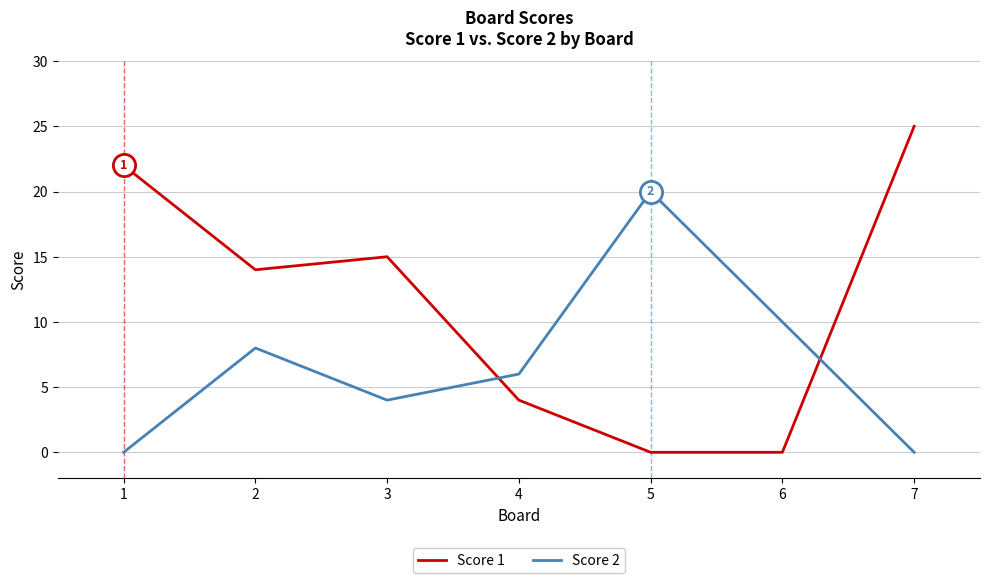

What is the difference between the highest and lowest values at 2?

6